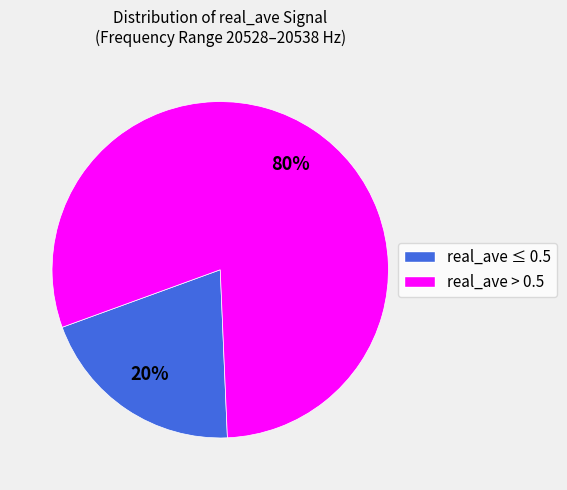

How many segments does this pie chart have?

2